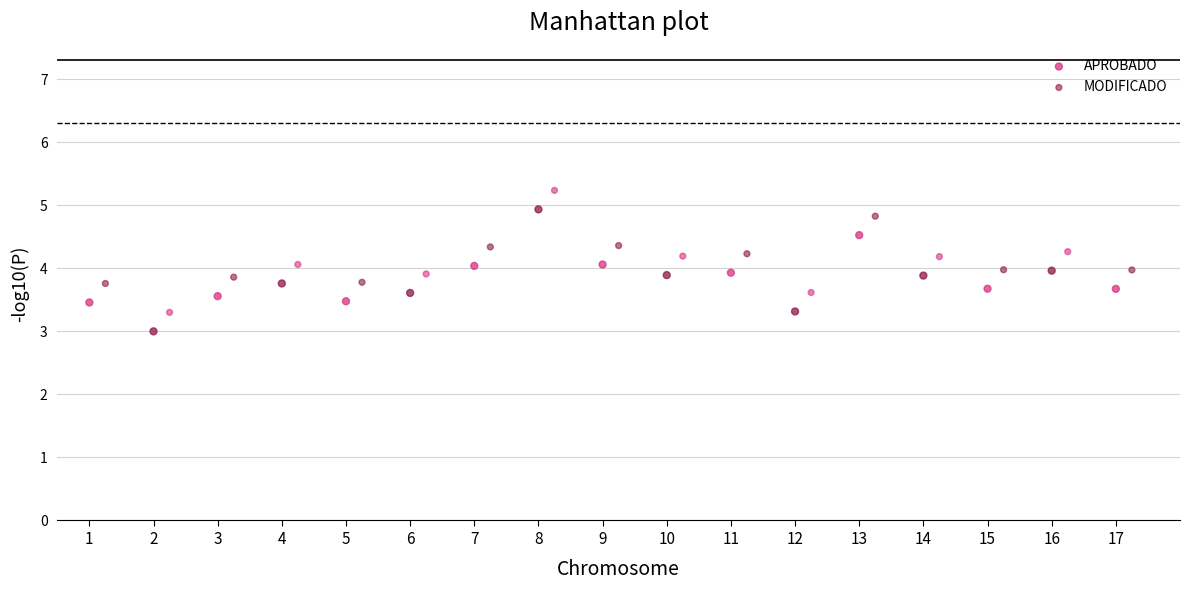

Which series reaches the minimum Y coordinate?

APROBADO